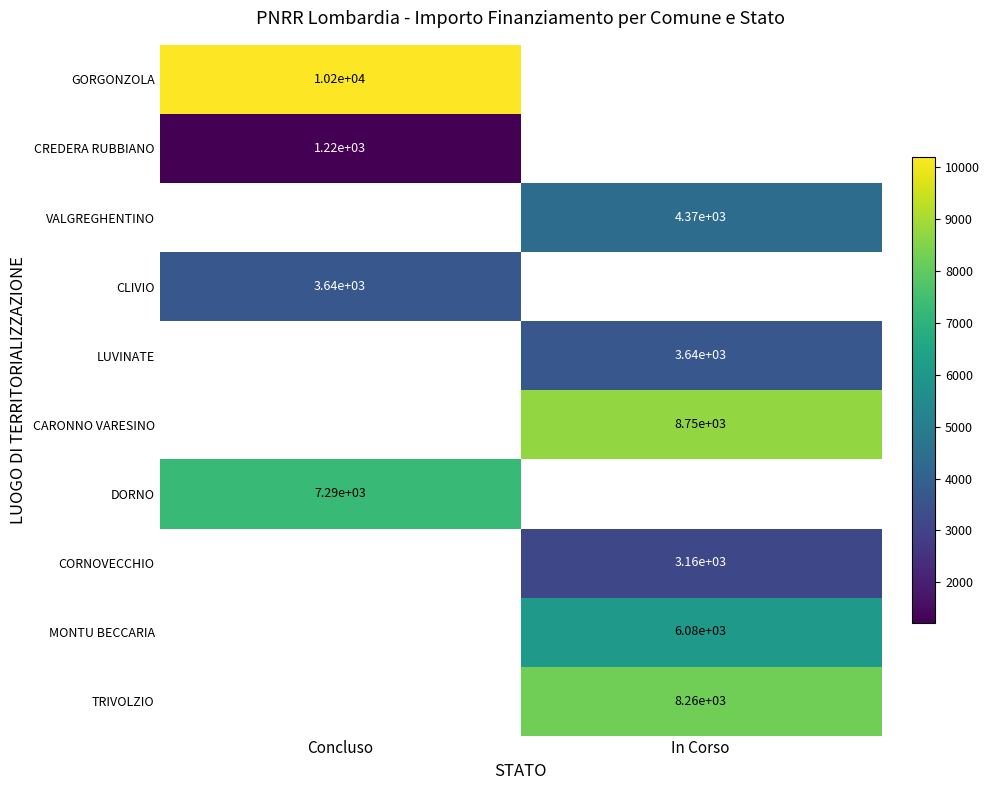

At how many categories does at least one series exceed 3517?

2